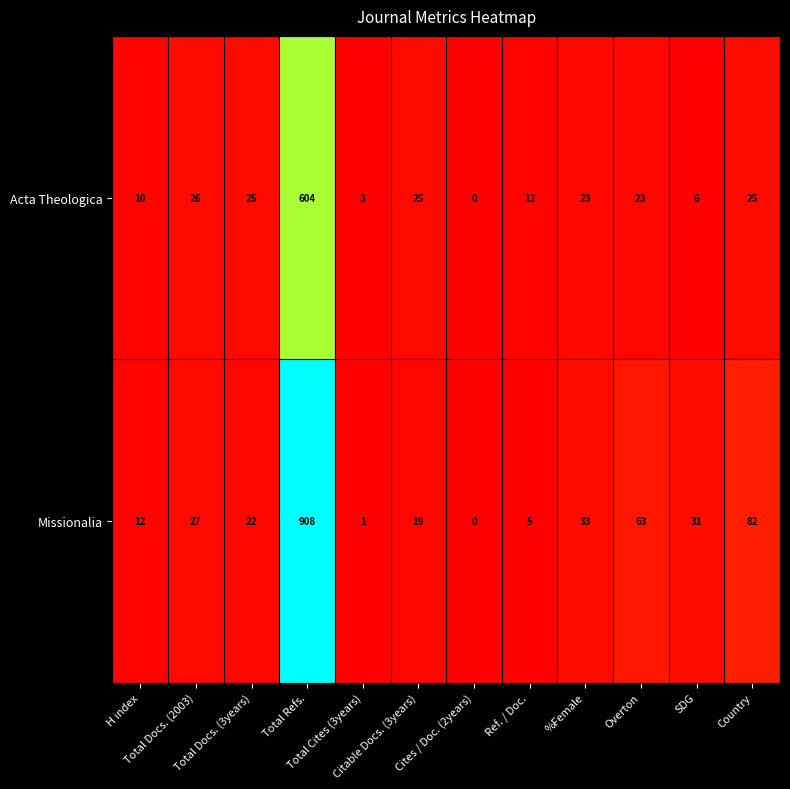

List the series in order of their overall mean, lowest first.

Acta Theologica, Missionalia